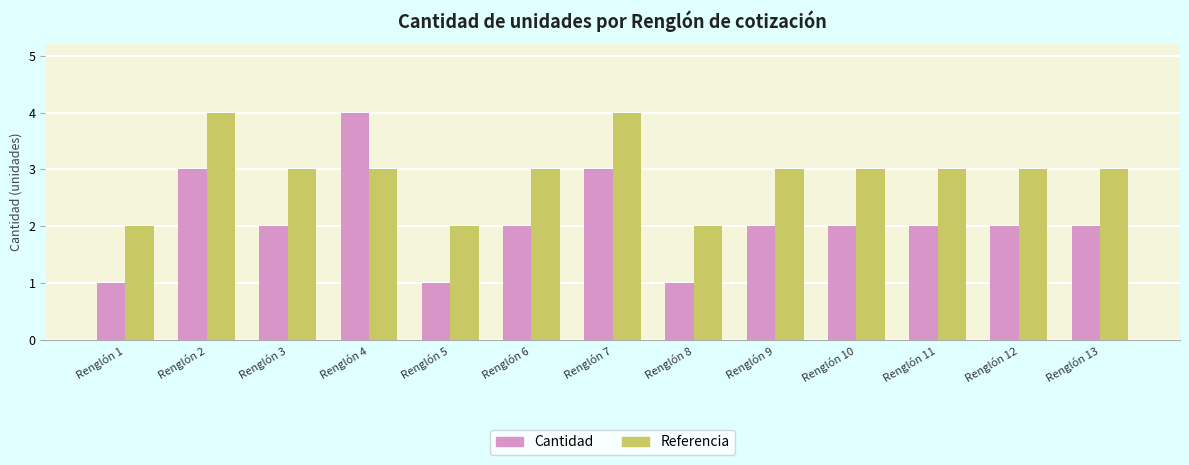

What is the value of the Referencia bar at the 13th from the left?

3